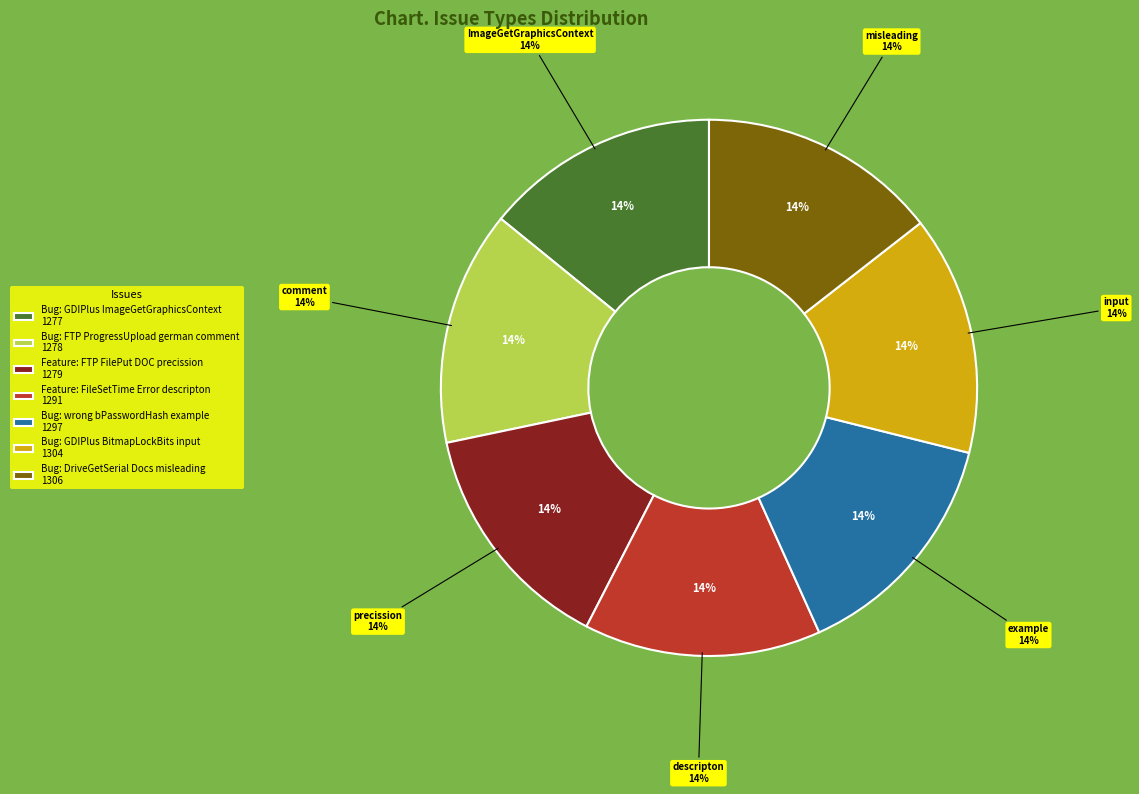

Does Bug: wrong bPasswordHash example represent more than half of the total?

No